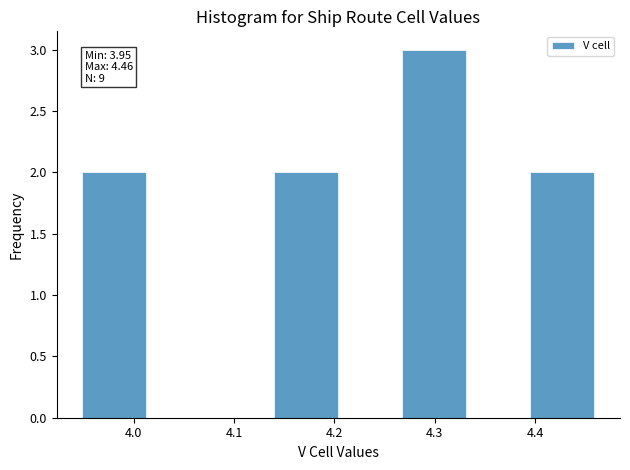

Which range on the x-axis has the tallest bar?

4.27 to 4.33